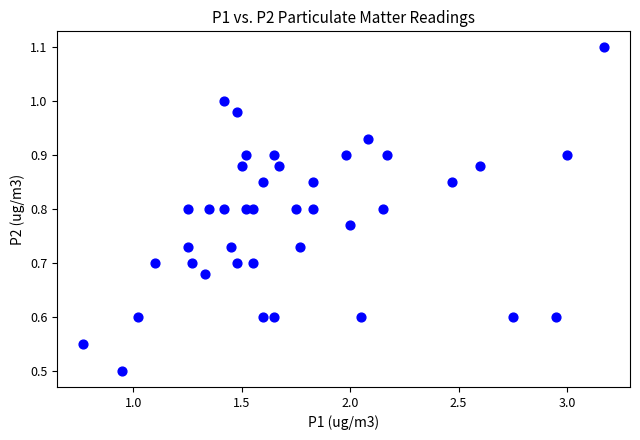

What Y value in the scatter plot is closest to 0?

0.5